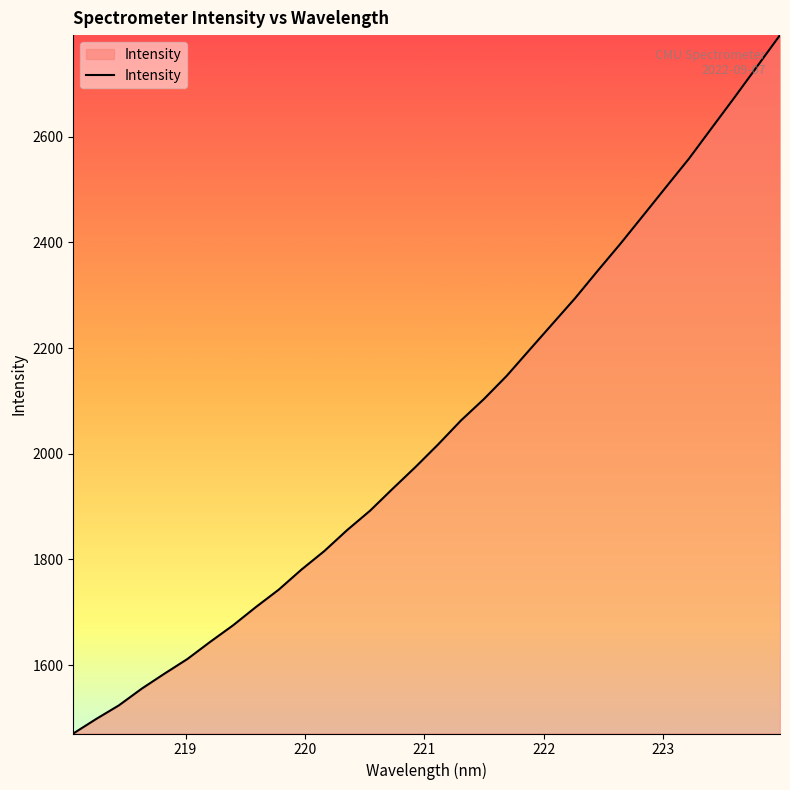

Reading left to right, extract all data points from this chart.

1470.4	1497.8	1523.7	1555.3	1583.8	1611.4	1643.9	1675.1	1709.7	1742.5	1780.7	1815.7	1855.3	1891.8	1933.7	1974.8	2017.9	2063.1	2103.4	2147.3	2196.4	2245.3	2294.2	2346.5	2397.8	2451.3	2505.0	2558.4	2616.5	2674.3	2733.3	2792.4